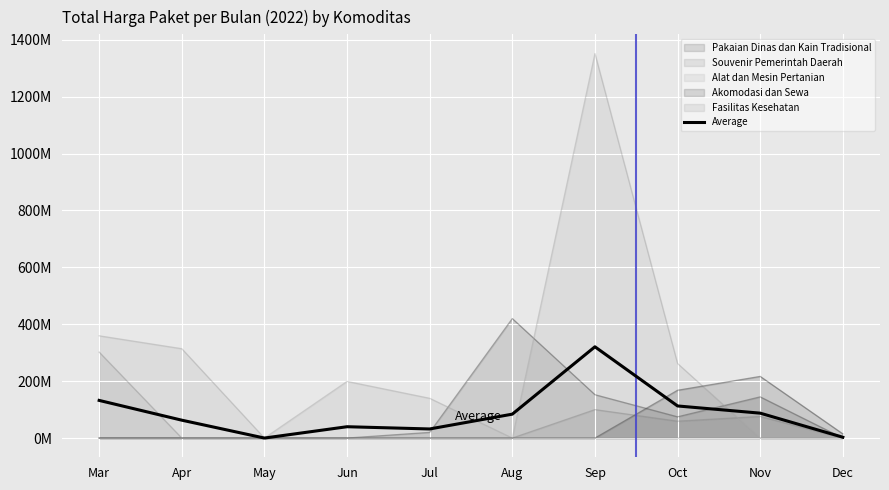

True or false: the data shows 87532000 at Nov.

True